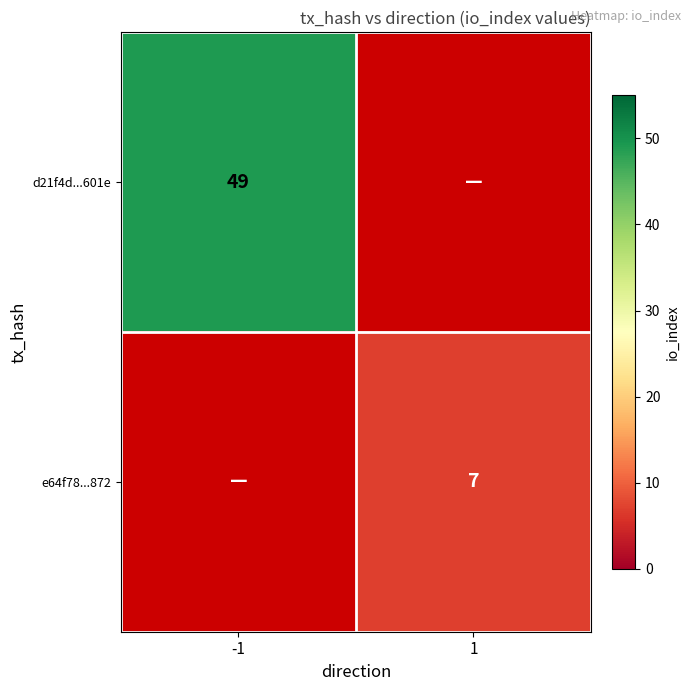

How many distinct data groups are displayed?

2